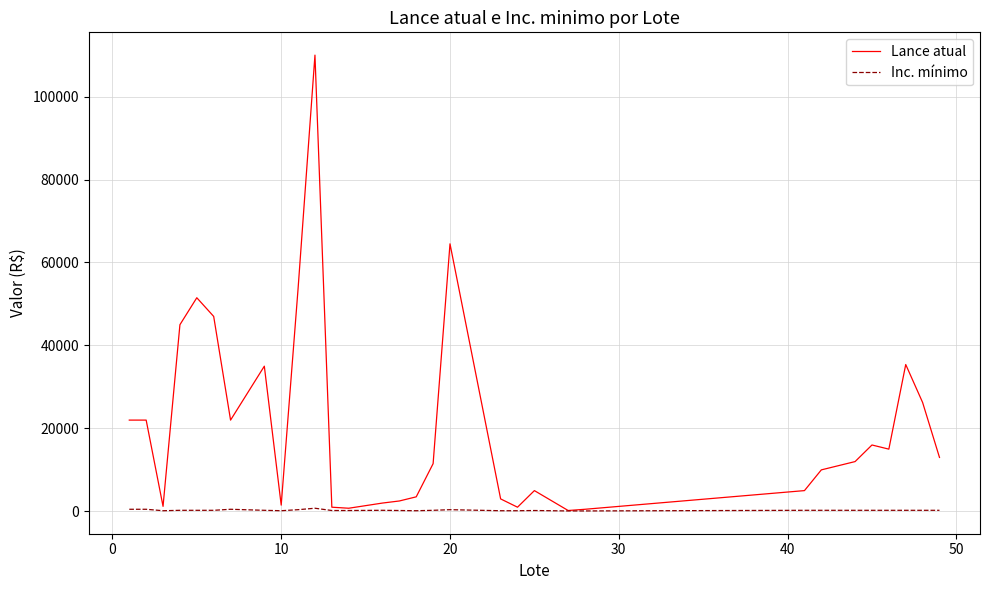

How many series are shown in this chart?

2